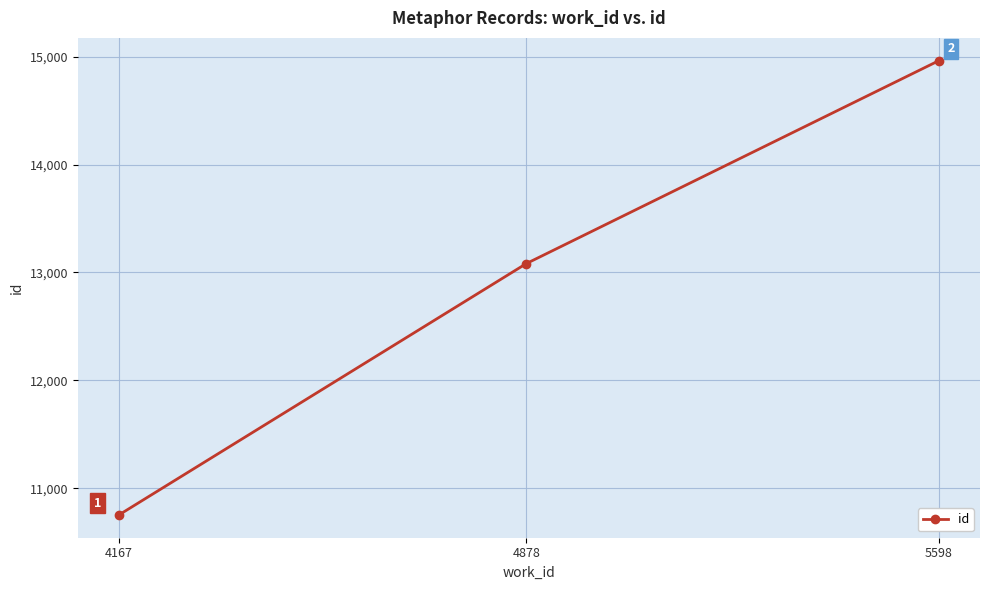

Which category has the lowest value across all series?

4167